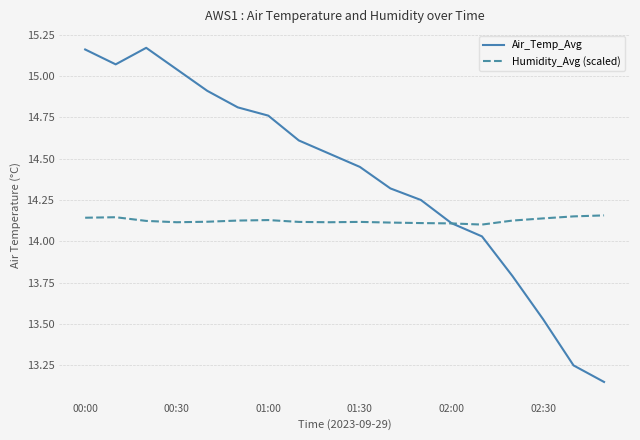

Which series has the largest total across all categories?

Air_Temp_Avg